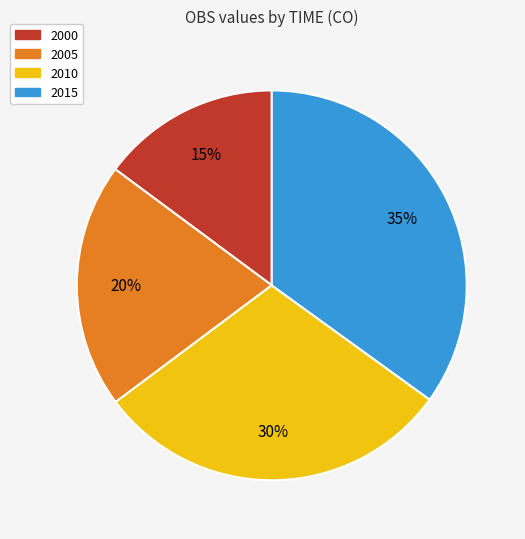

True or false: 2005 accounts for 20% of the total.

True